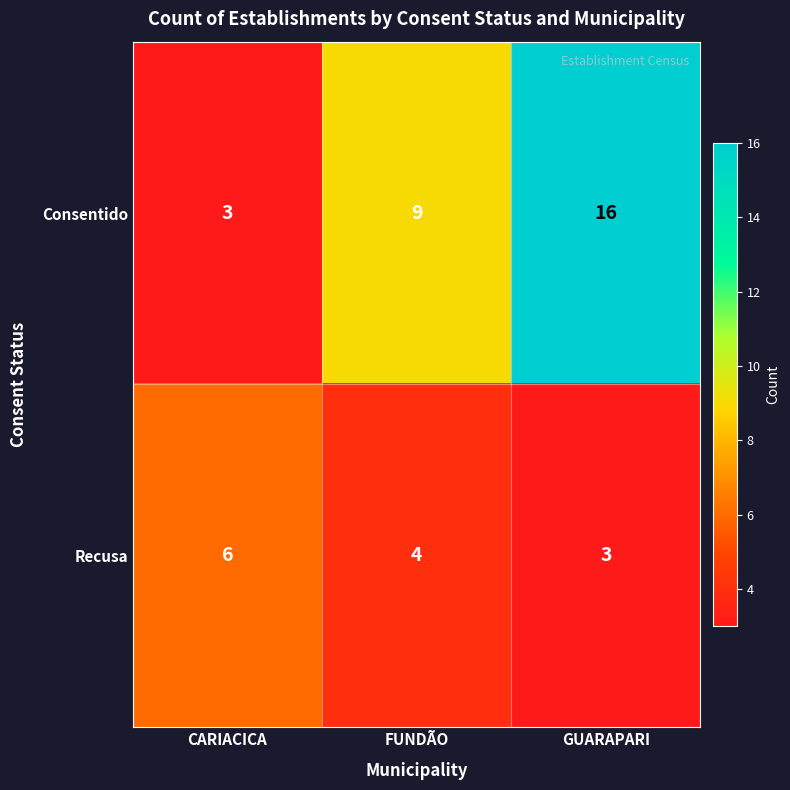

Where is Consentido nearest to the value 9?

FUNDÃO